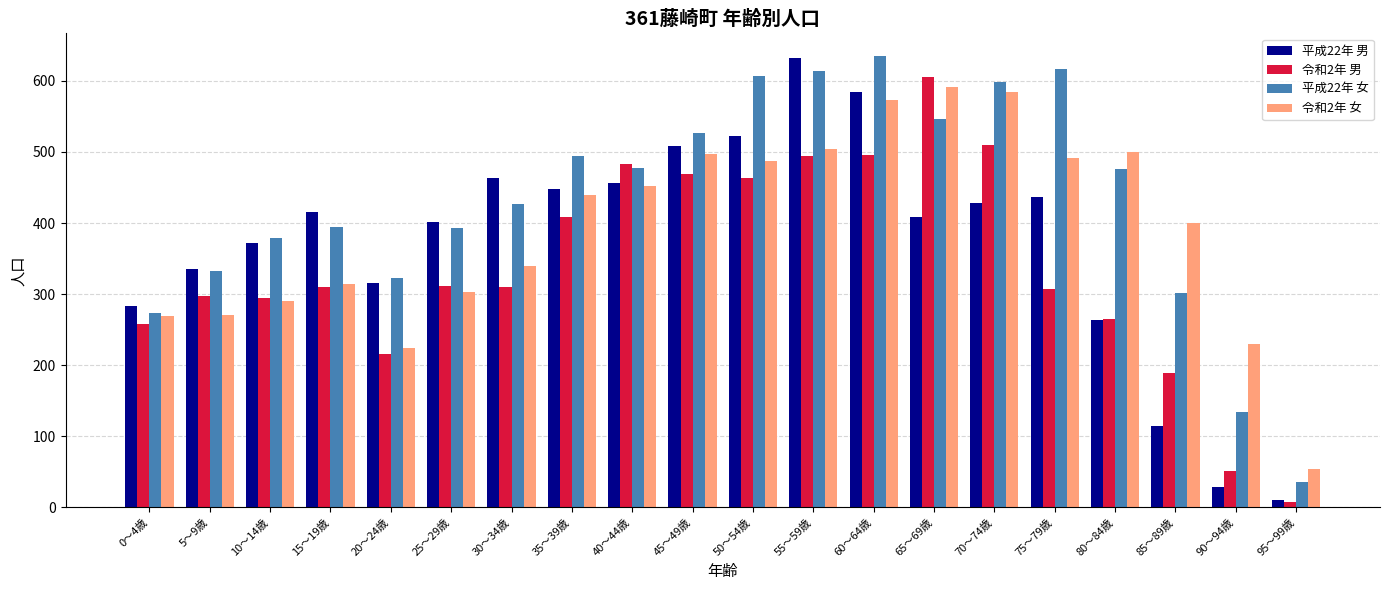

True or false: 令和2年 男 has a value of 646 at 50～54歳.

False